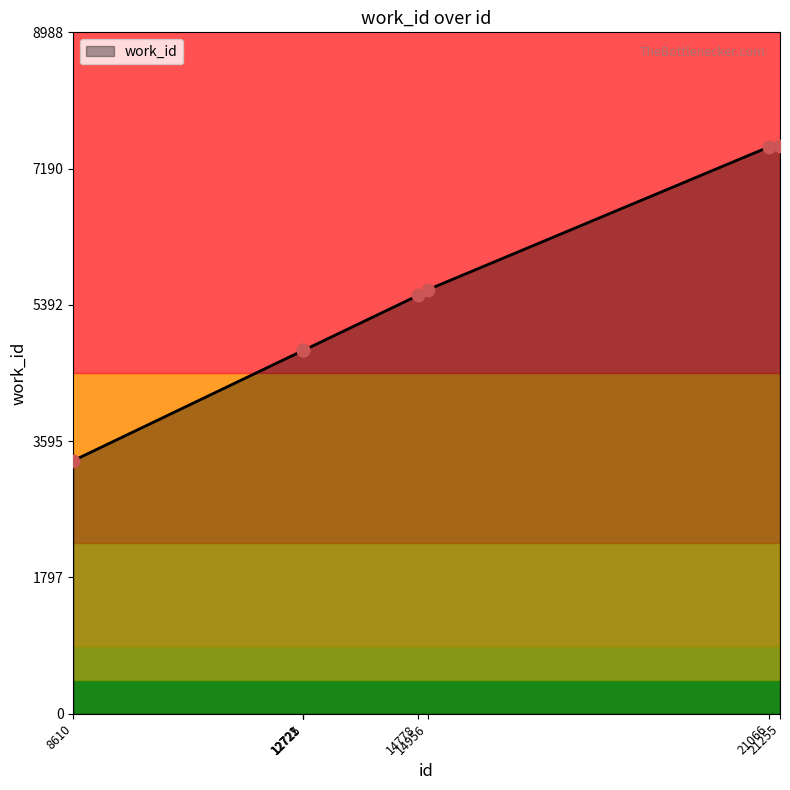

What is the ratio of the value at 12725 to the value at 21255?

0.6